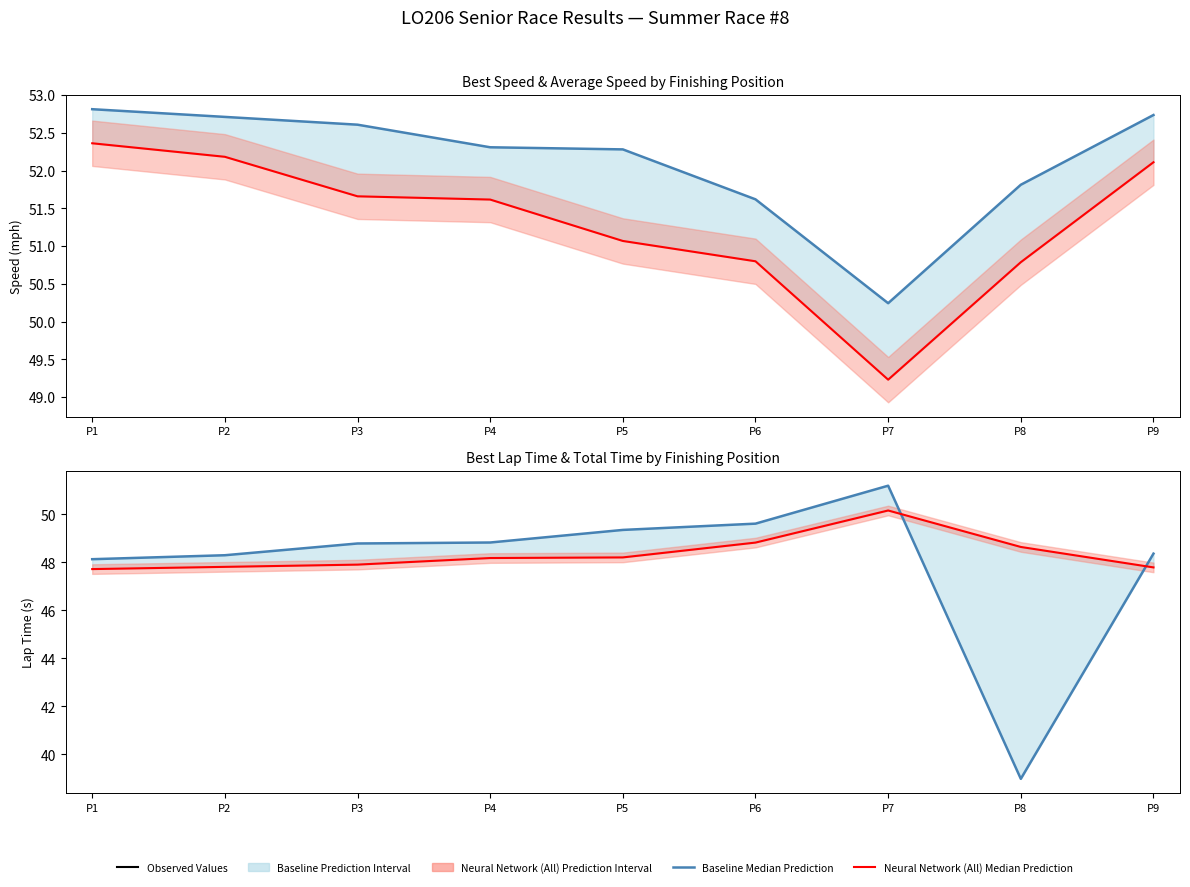

True or false: Average Speed and Avg Lap Time (Total/Laps) cross at least once.

True